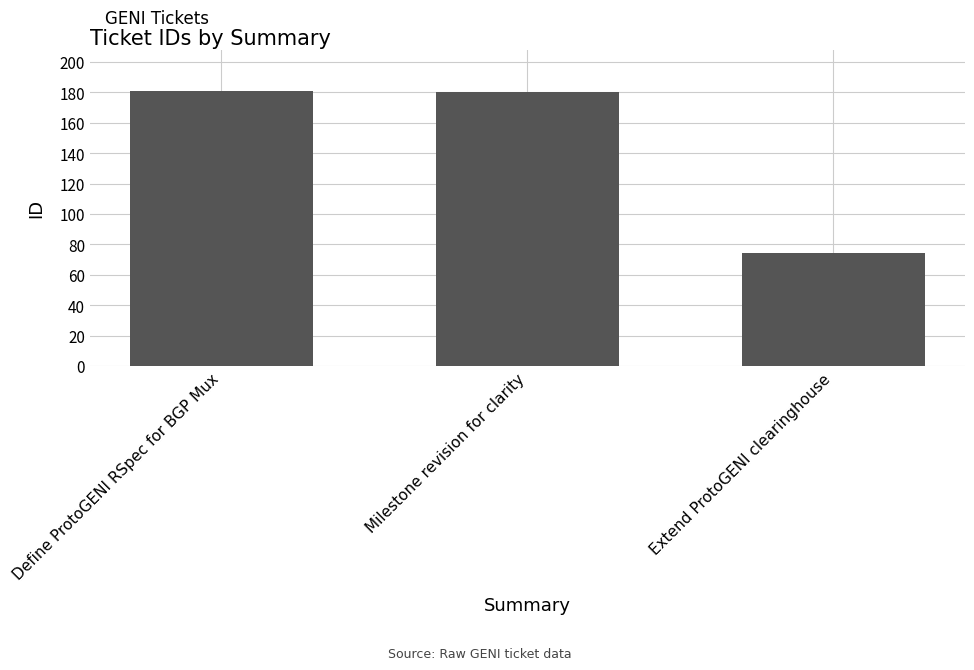

What is the label of the 3rd bar from the right?

Define ProtoGENI RSpec for BGP Mux